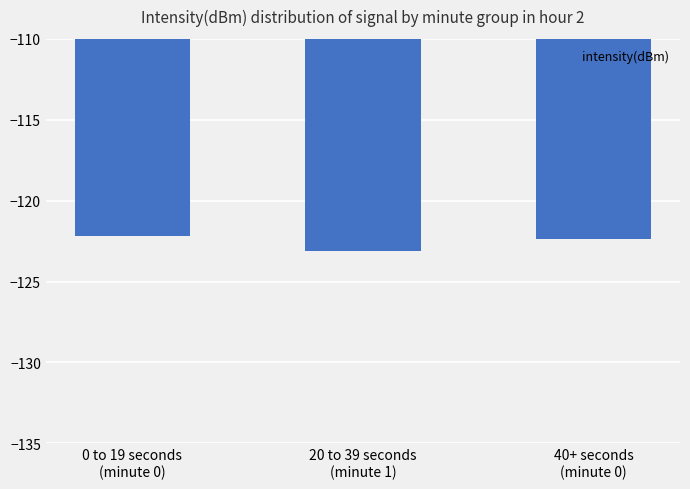

What is the label of the 2nd bar from the left?

20 to 39 seconds
(minute 1)